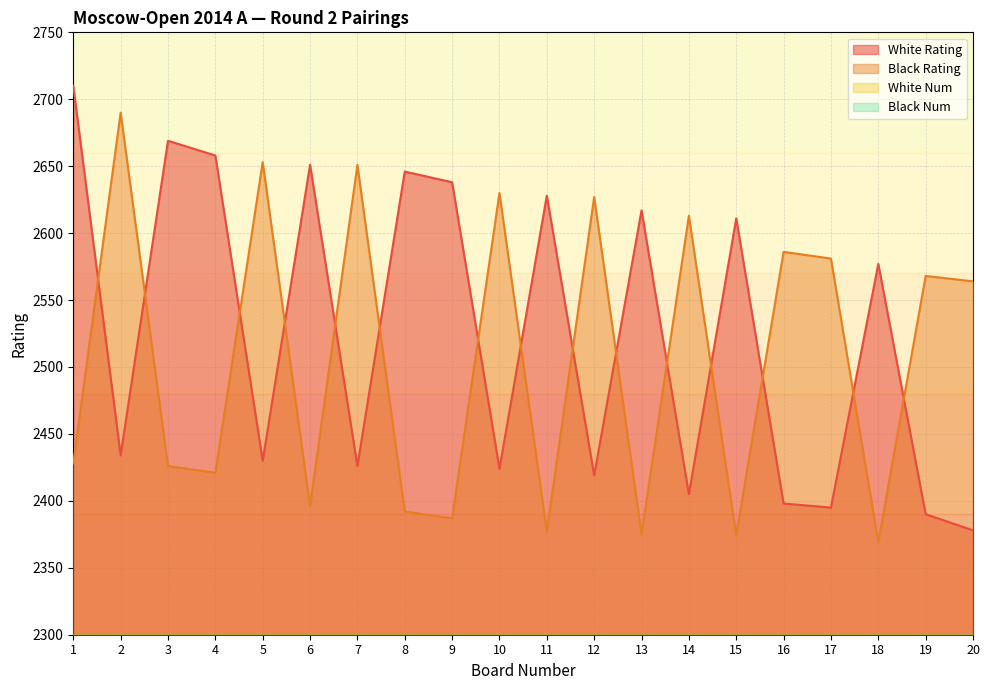

How many values in the White Num series exceed 58?

9